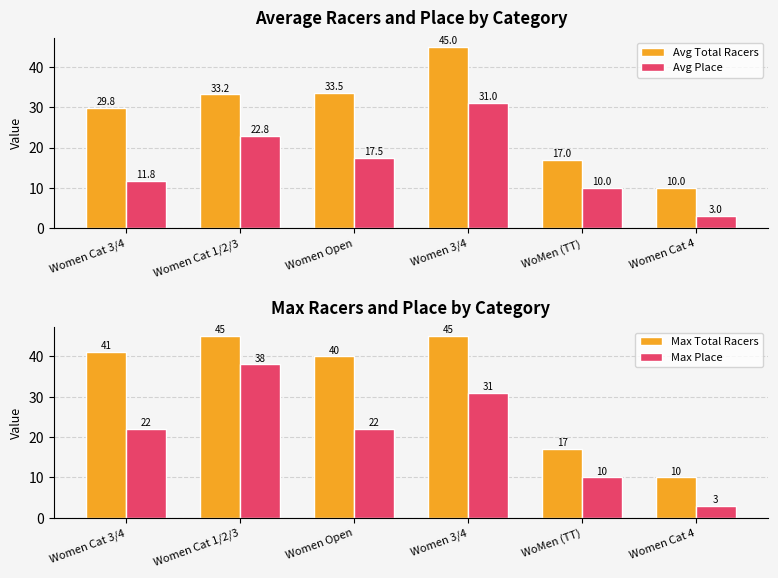

What is the total value across all series at Women Cat 3/4?

104.6